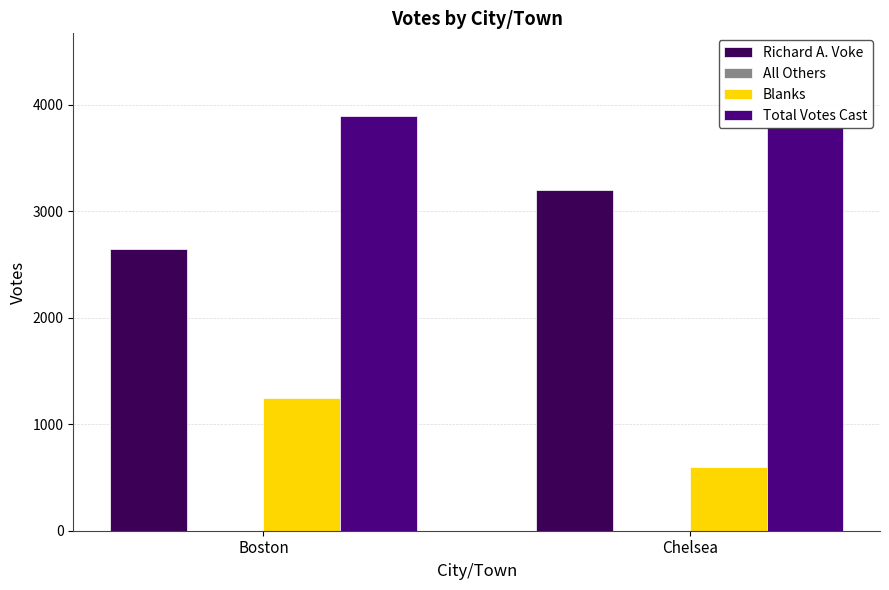

Which category has the highest value across all series?

Boston